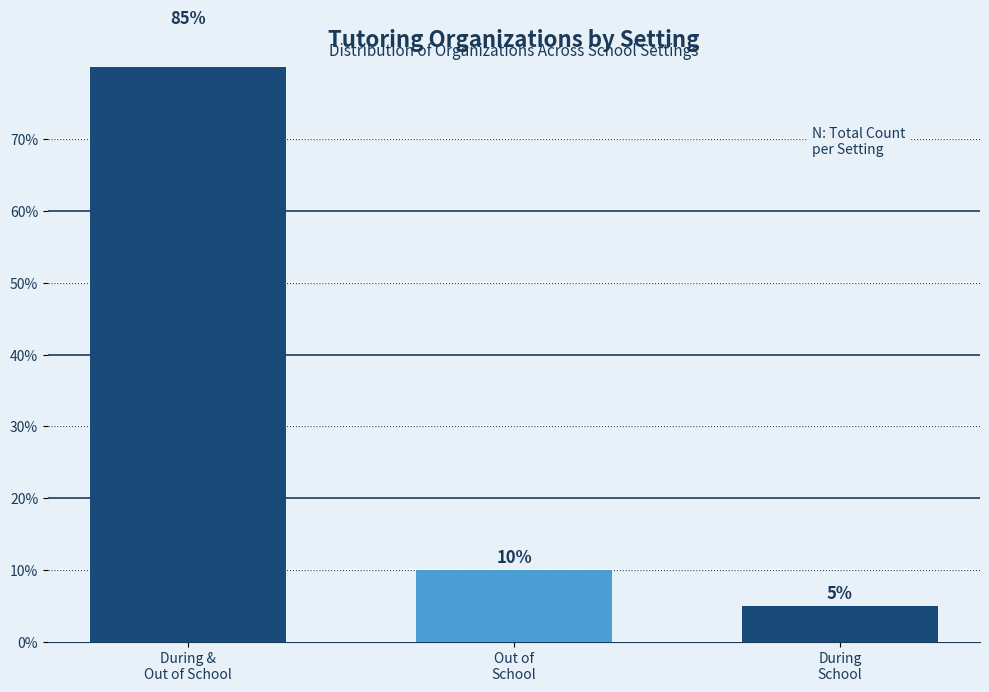

What value does the data have at Out of
School, to the nearest 5?

10